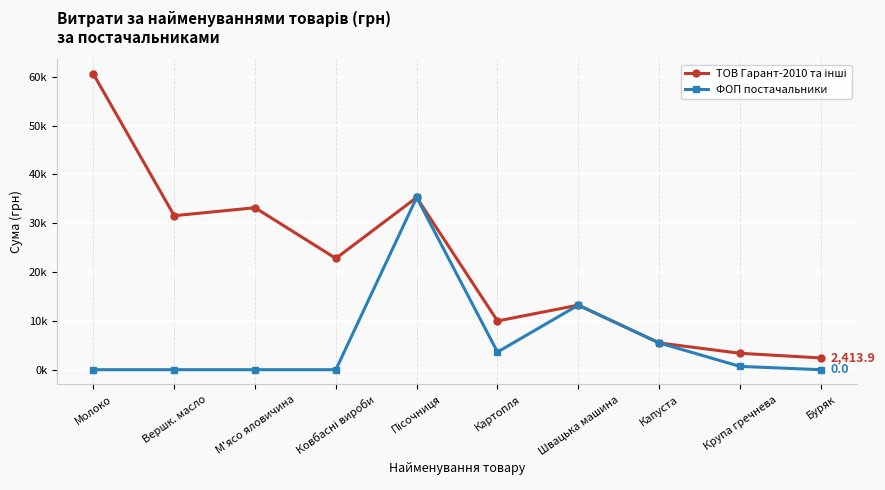

Is it true that ФОП постачальники equals 7675.2 at Капуста?

False